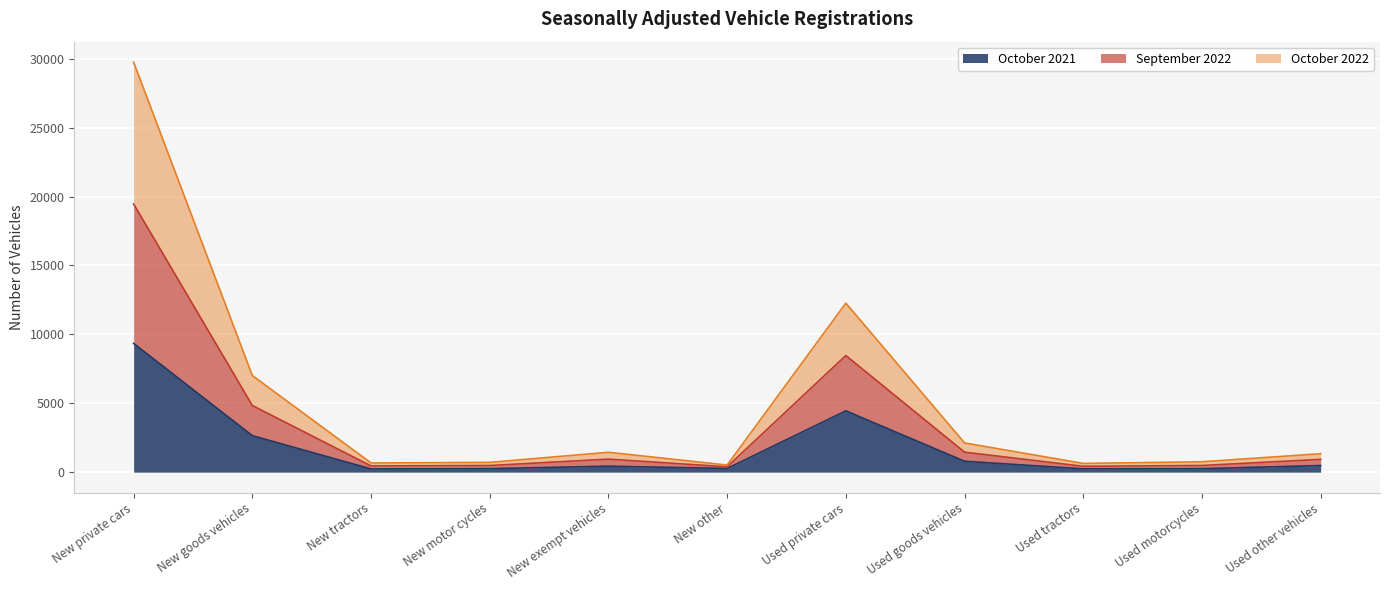

At which label is October 2021 closest to 4790?

Used private cars